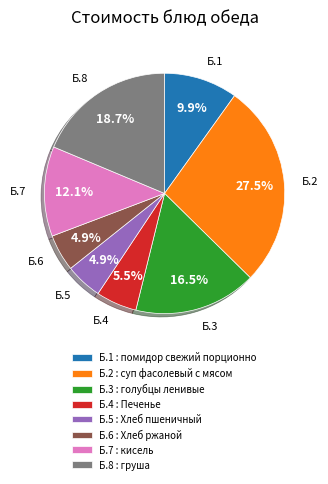

What is the largest slice in the pie chart?

Б.2 : суп фасолевый с мясом